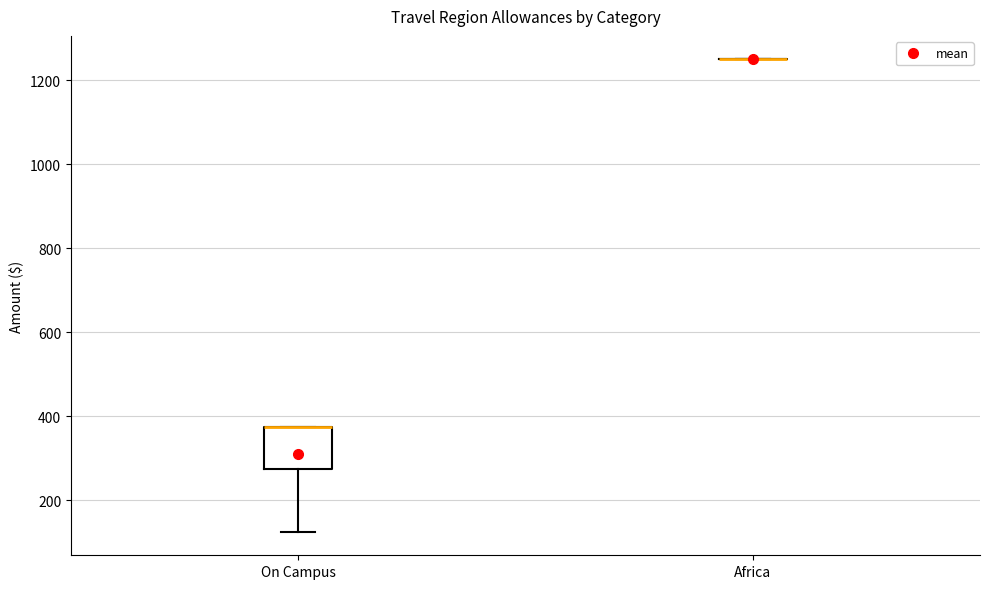

Reading left to right, read every box against the y-axis: the position of its median line, the range the box covers, and the ends of its whiskers. The values are not printed on the chart, so give them approximately, as read against the axis.

On Campus: median 380 (drawn on the box's upper edge), box 280 to 380, whiskers 120 to 380
Africa: box collapsed to a line at 1260, whiskers 1260 to 1260